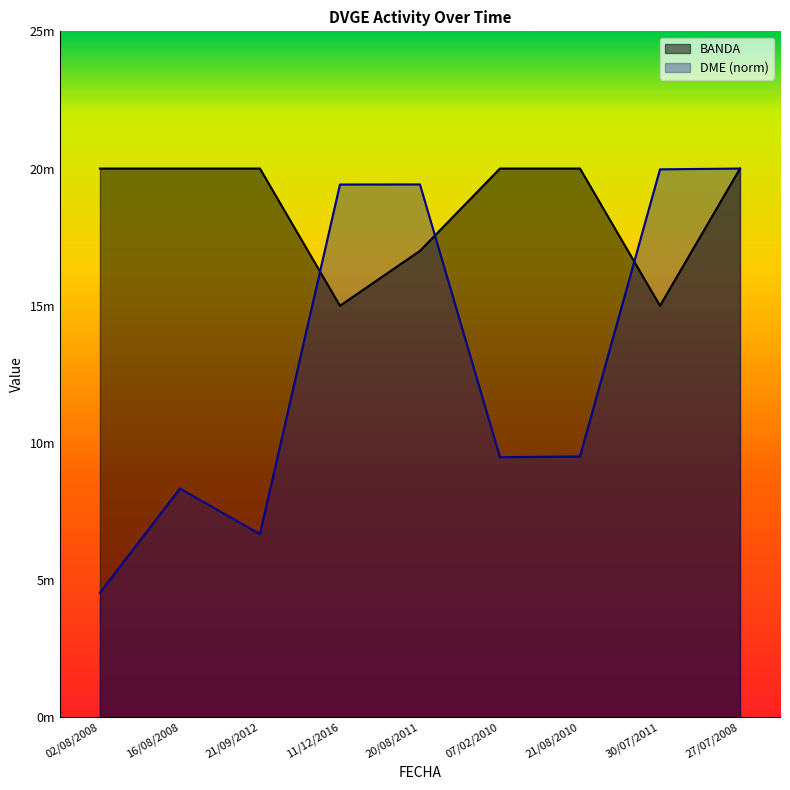

What is the average value of the BANDA series?

18.6